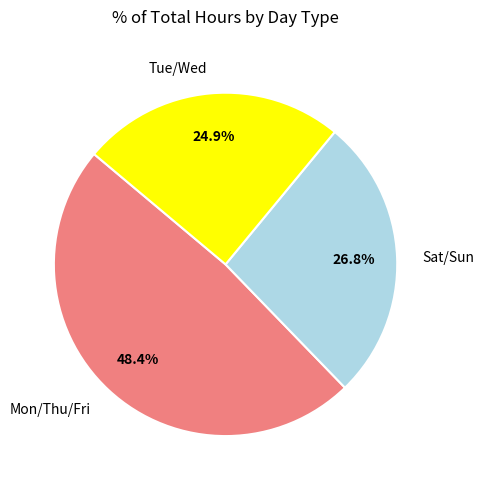

What is the smallest slice in the pie chart?

Tue/Wed